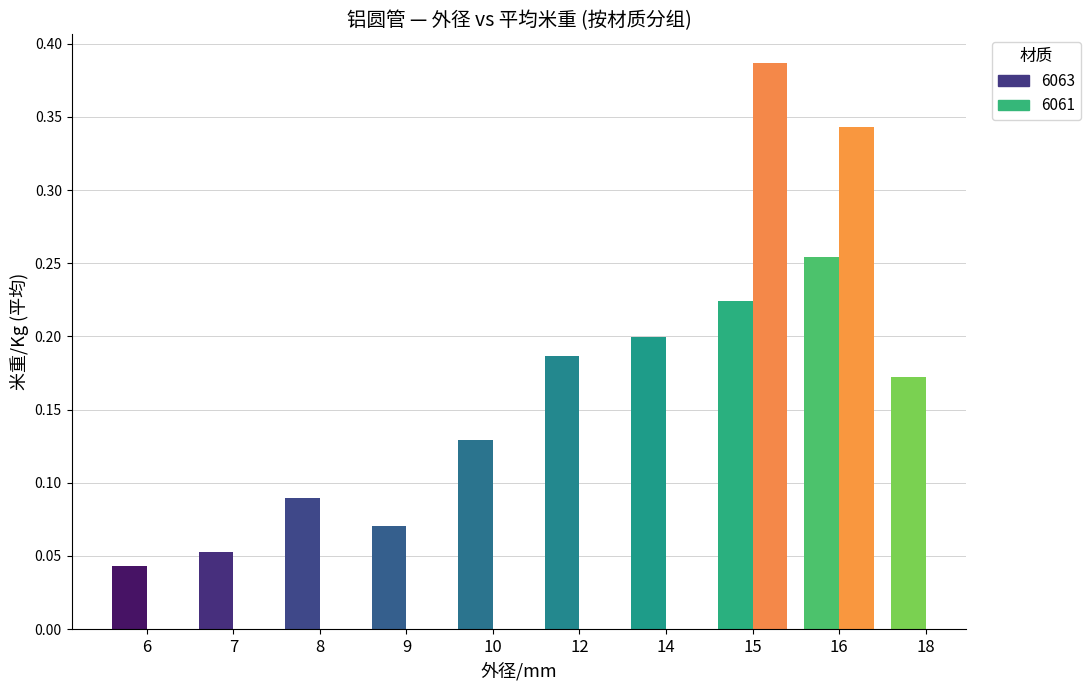

List the series in order of their peak value, lowest first.

6063, 6061